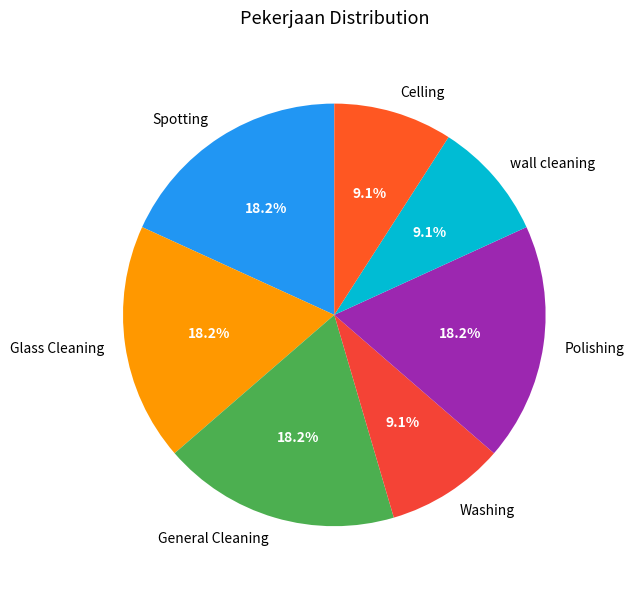

To the nearest percent, what portion does Glass Cleaning represent?

18%